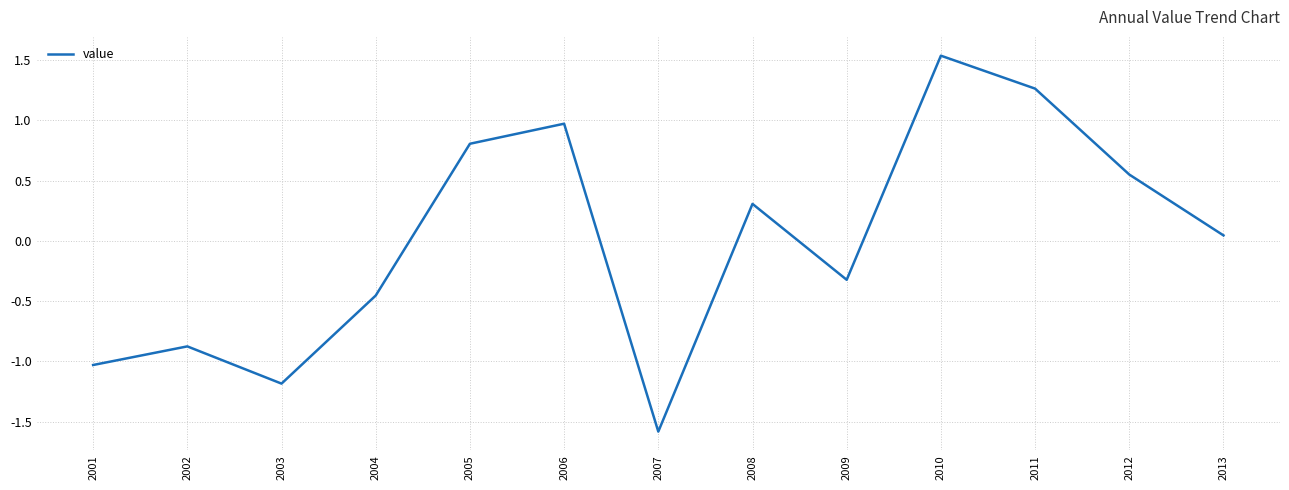

What is the change in value from 2002 to 2013?

+0.9